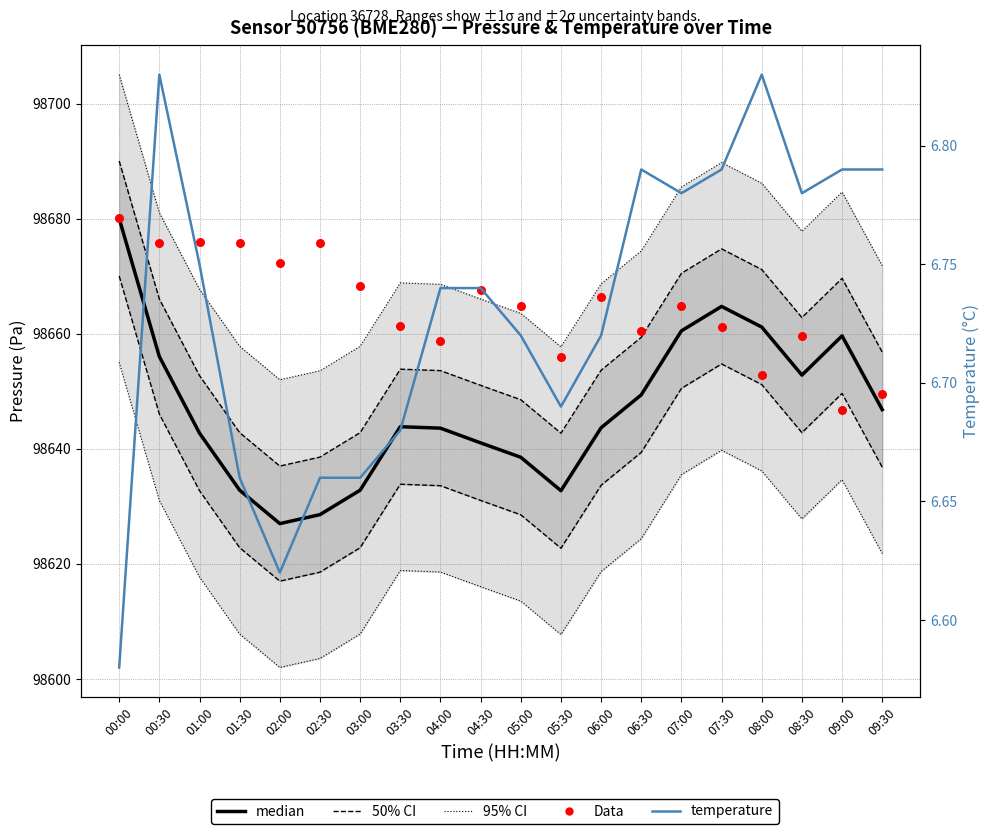

Which series has the largest total across all categories?

Data